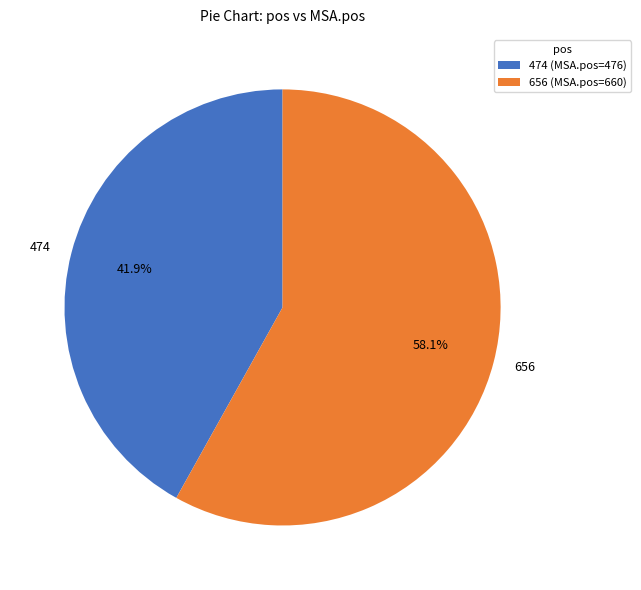

Do 656 and 474 together represent more than half of the pie?

Yes